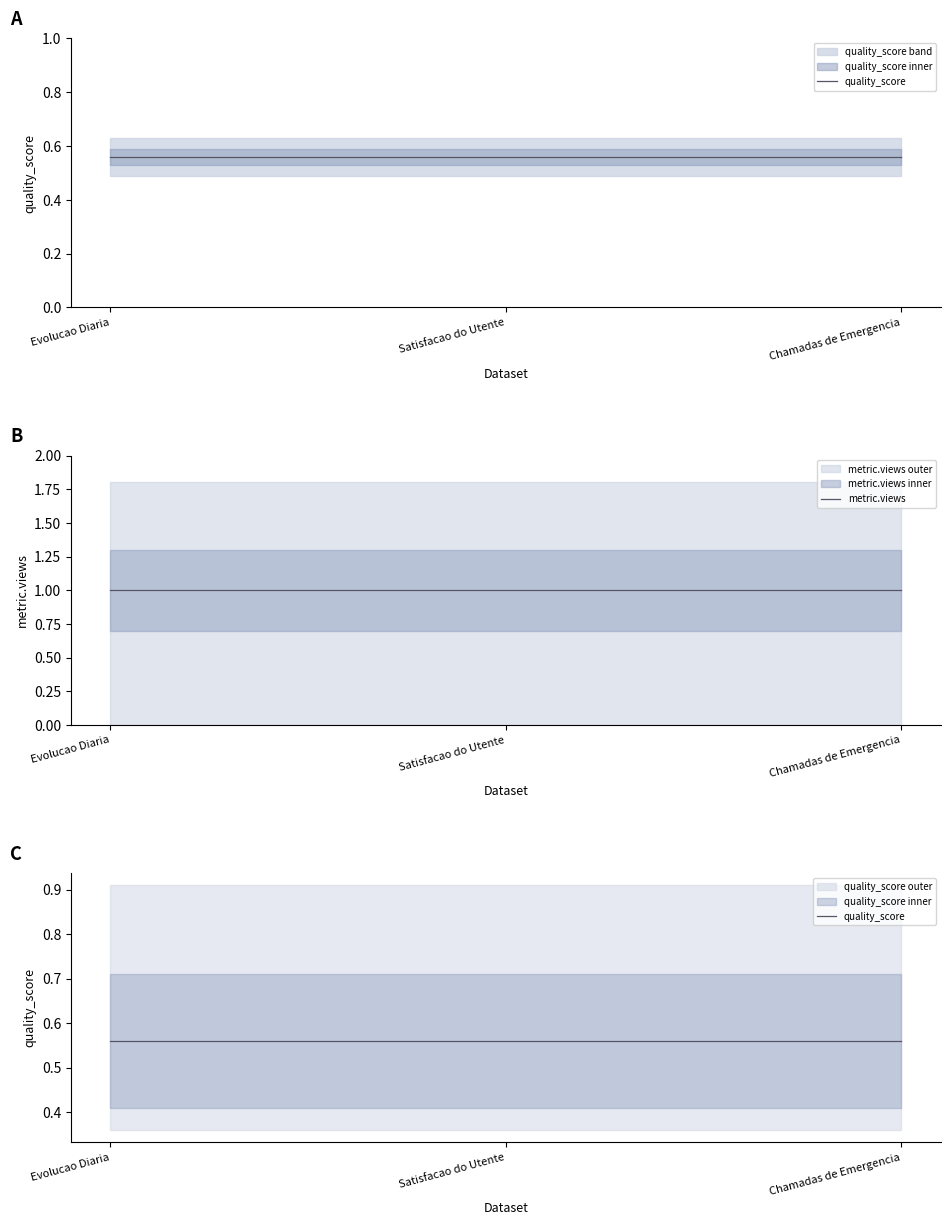

At which label is metric.views closest to 1?

Evolucao Diaria